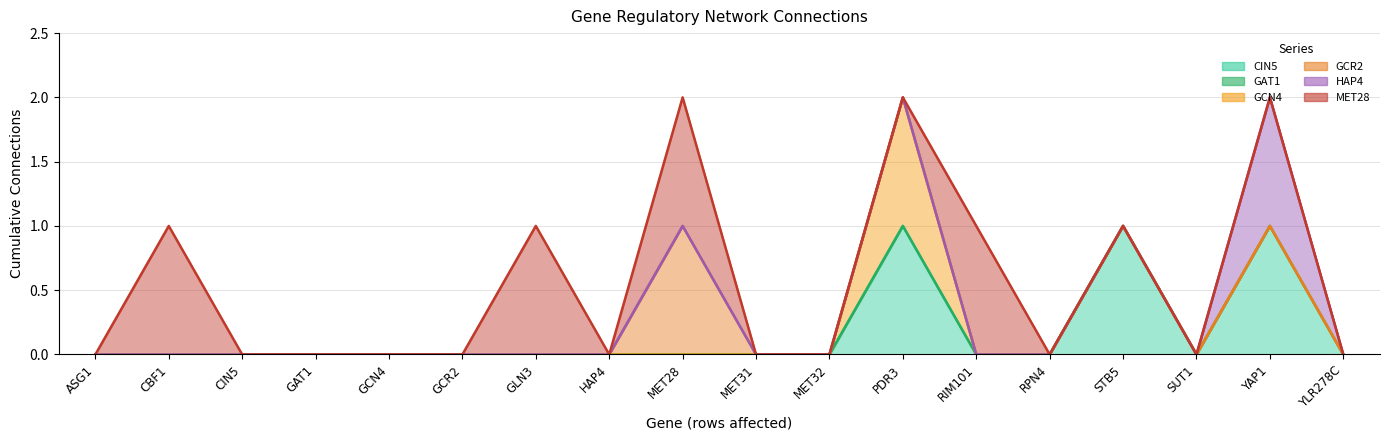

How many series are shown in this chart?

6